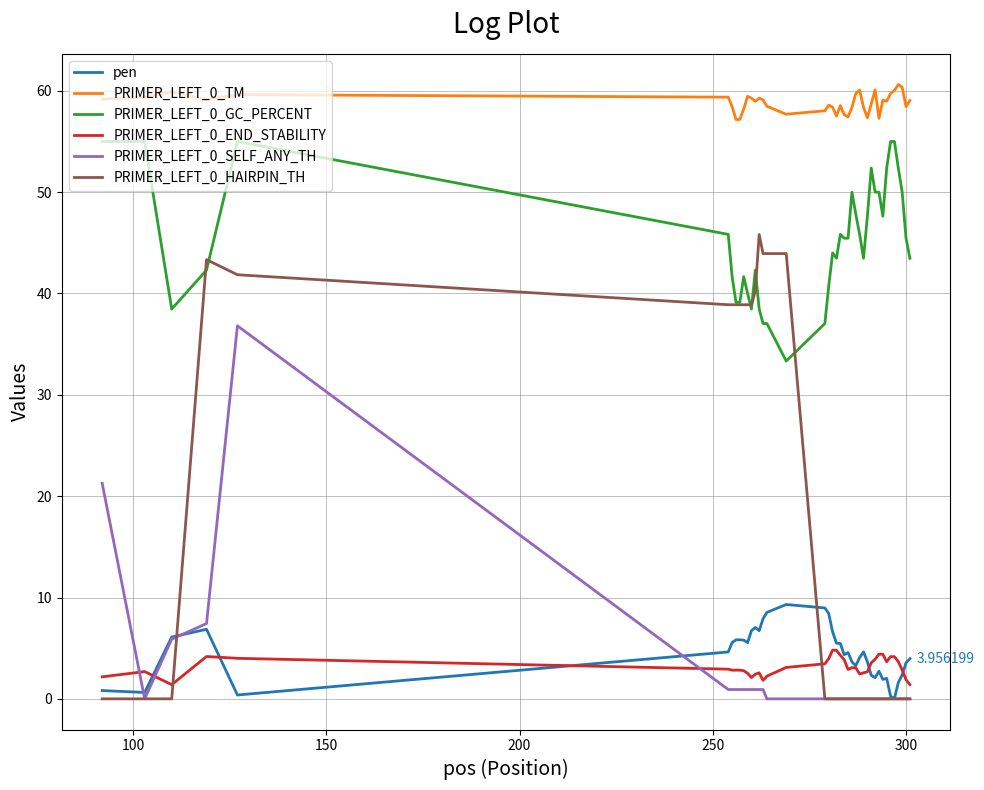

Count the number of categories in the chart.

40